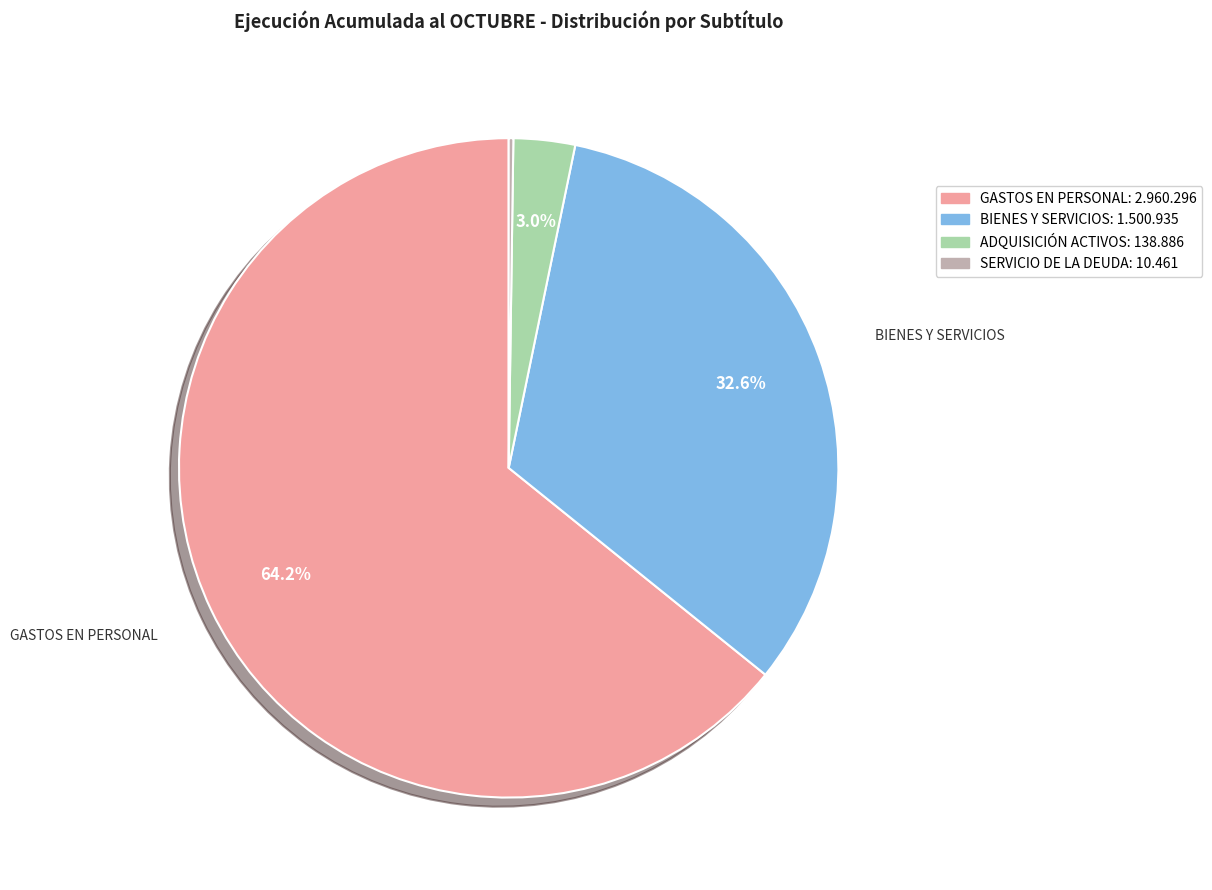

Is there any slice that represents more than half of the pie?

Yes